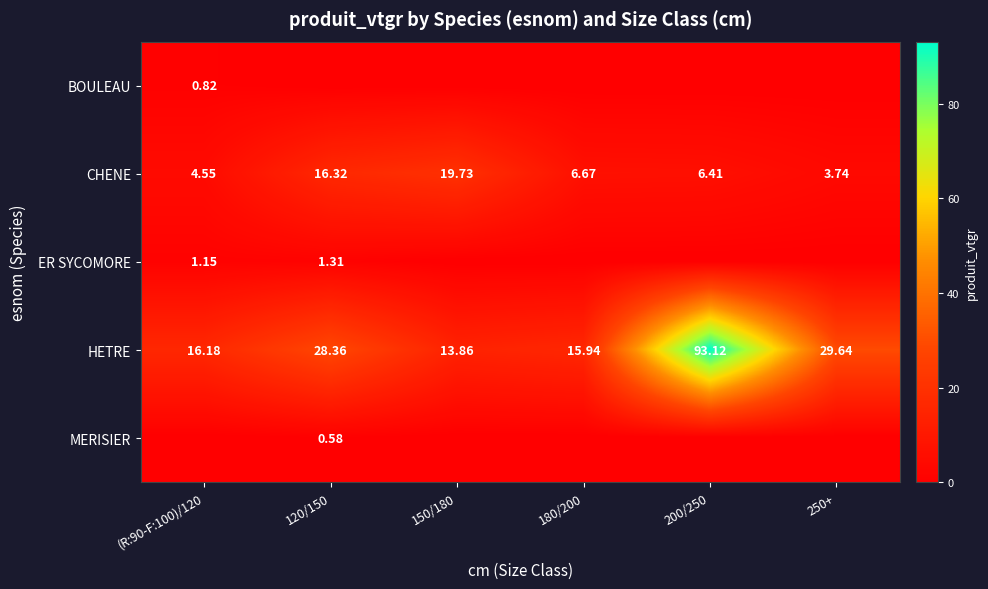

At which label is HETRE closest to 53?

250+